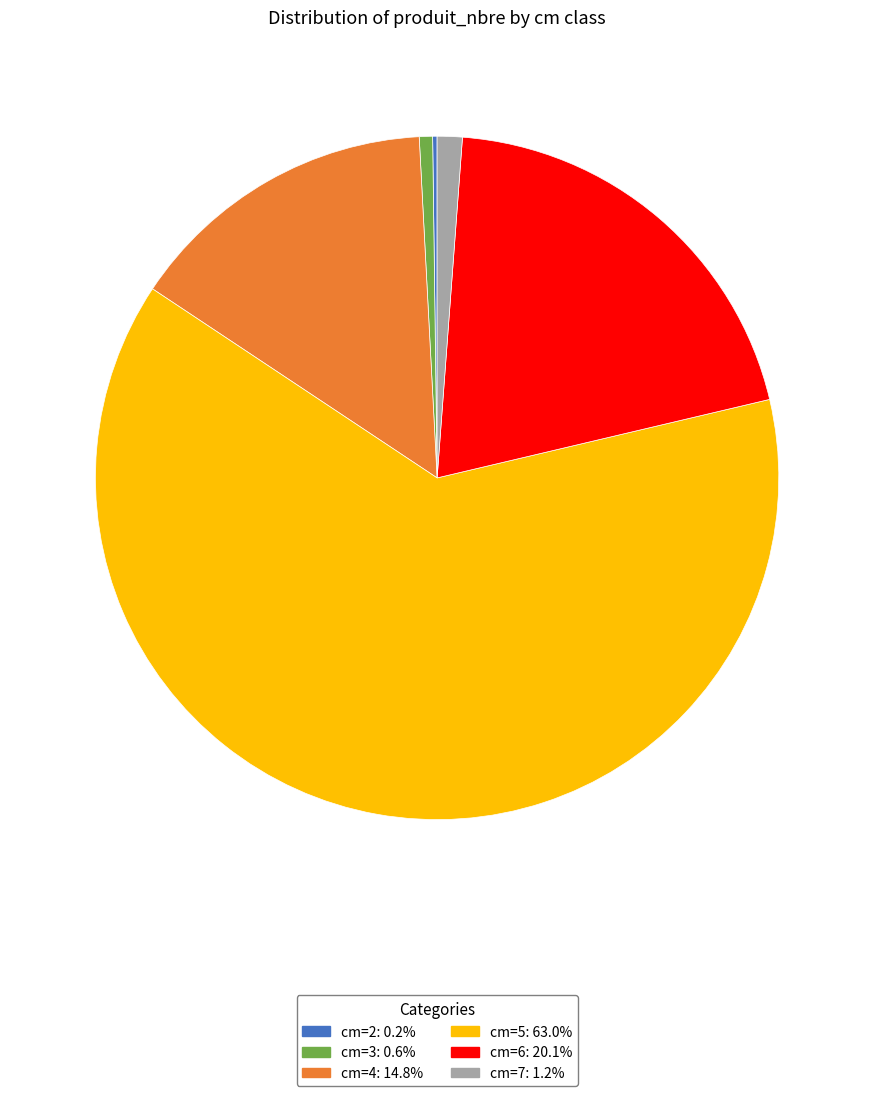

Which category has the biggest portion of the pie?

cm=5